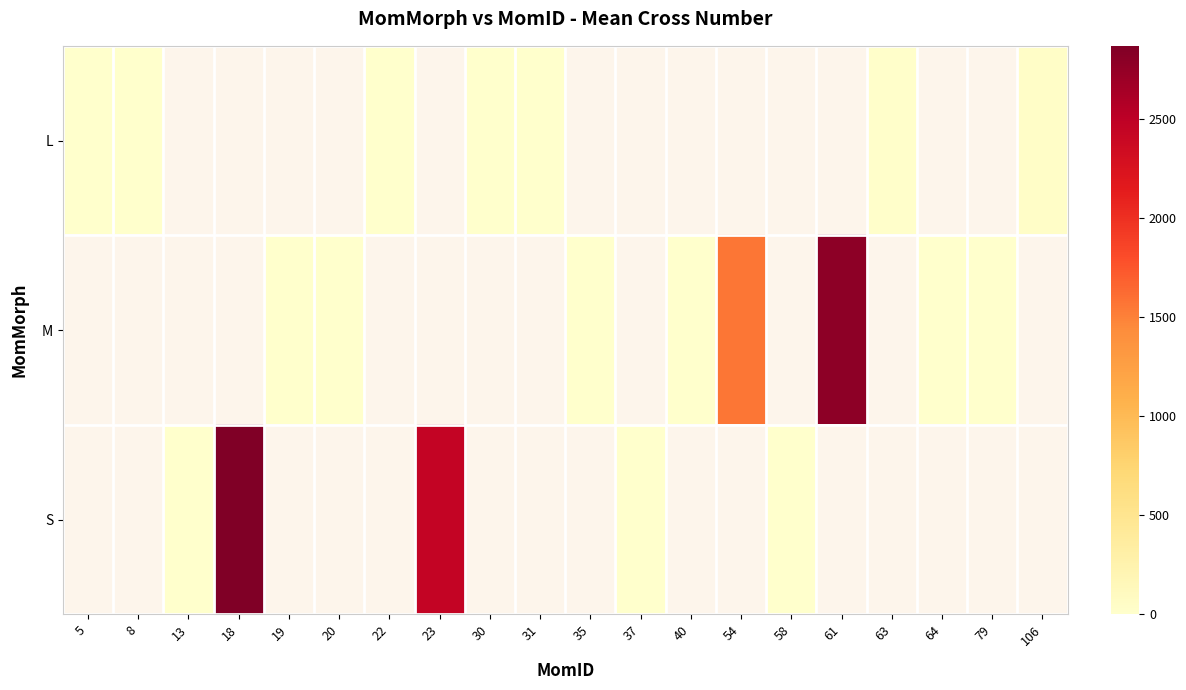

How many series are shown in this chart?

3